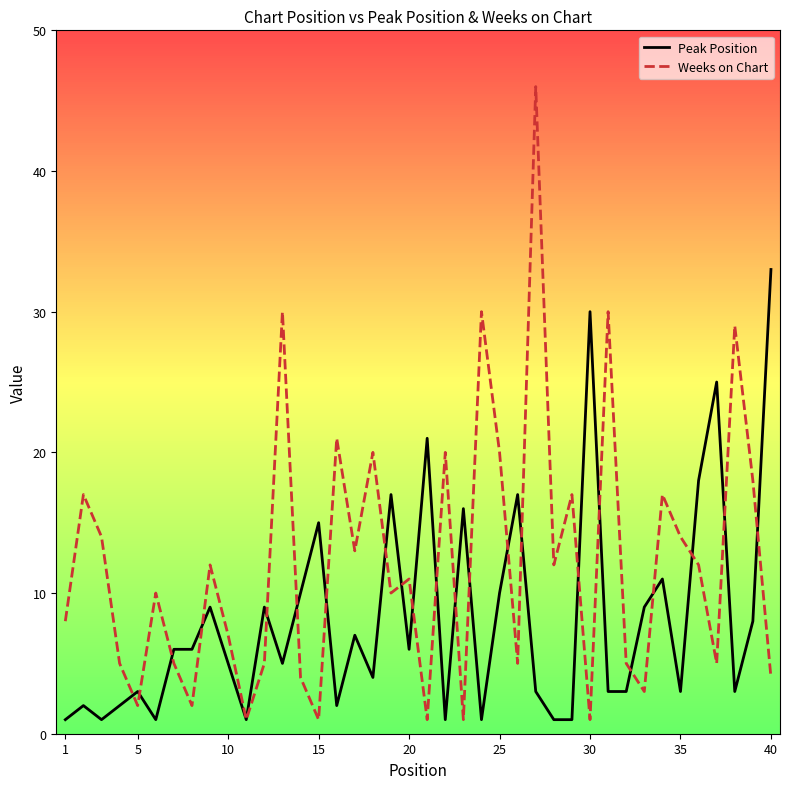

Rank the series by their average value, from highest to lowest.

Weeks on Chart, Peak Position